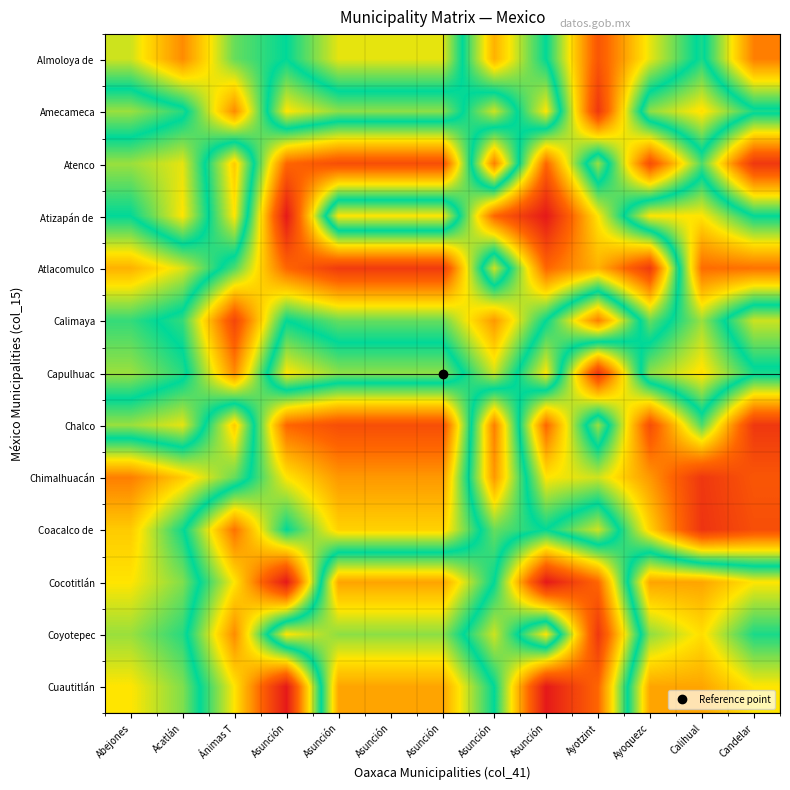

List the series in order of their peak value, lowest first.

Atizapán de, Amecameca, Capulhuac, Coyotepec, Coacalco de, Almoloya de, Cocotitlán, Cuautitlán, Atenco, Calimaya, Chalco, Chimalhuacán, Atlacomulco